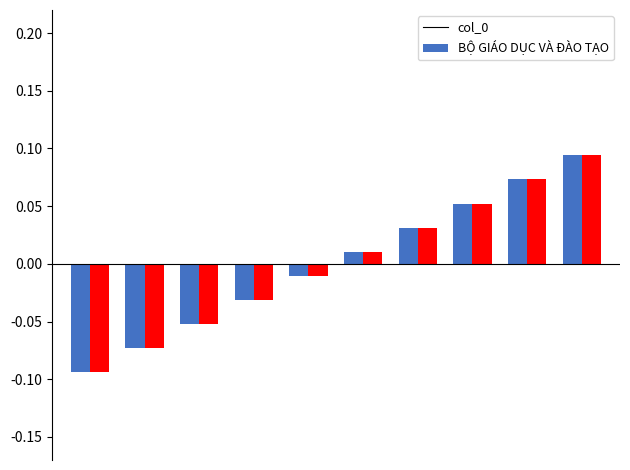

At how many categories does at least one series exceed 0?

5